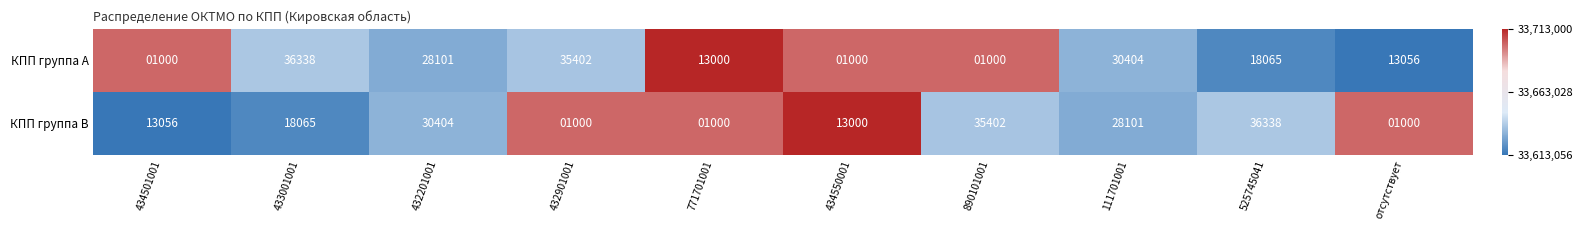

What is the minimum value shown in the chart?

1000